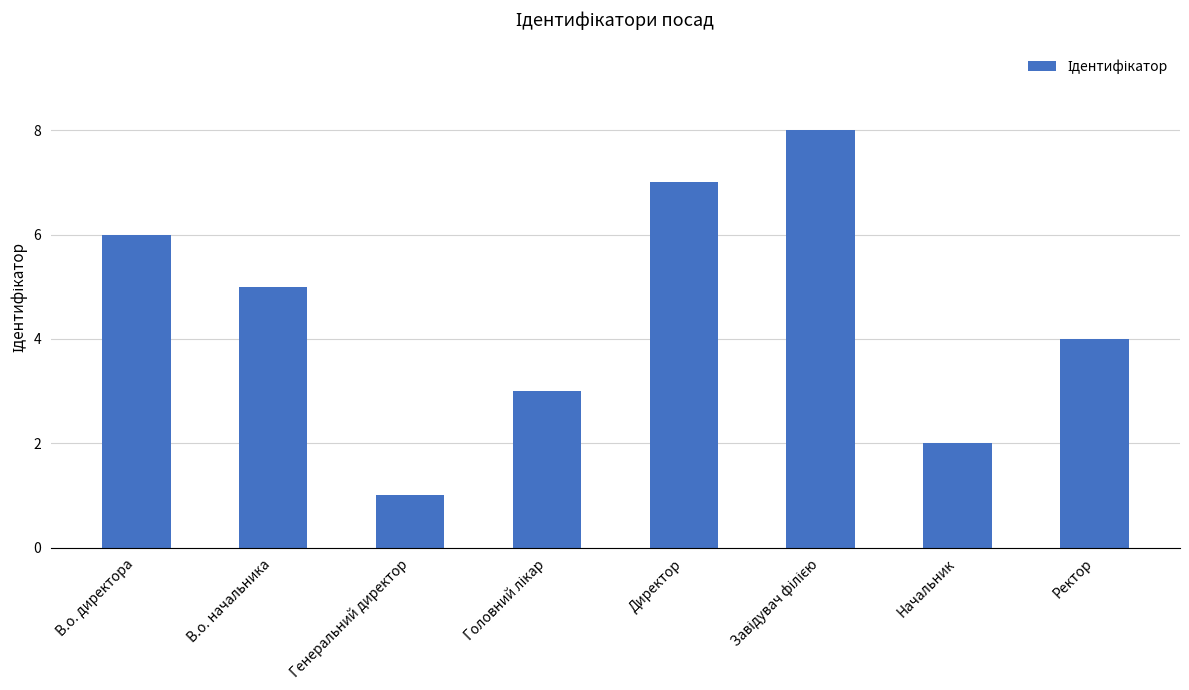

At which label is the value closest to 4?

Ректор